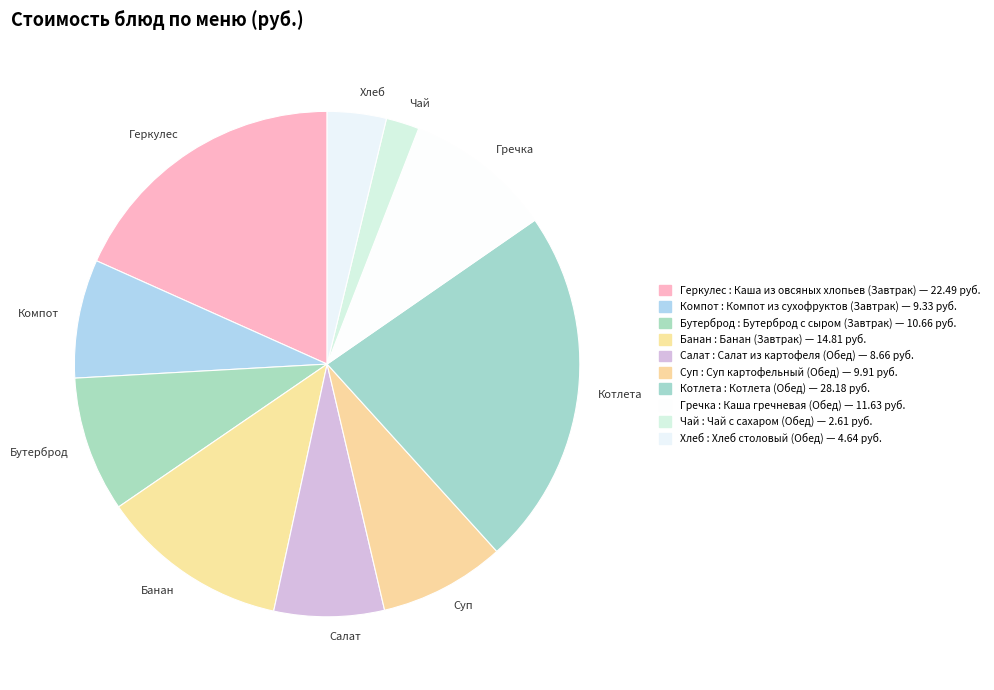

Is there any slice that represents more than half of the pie?

No